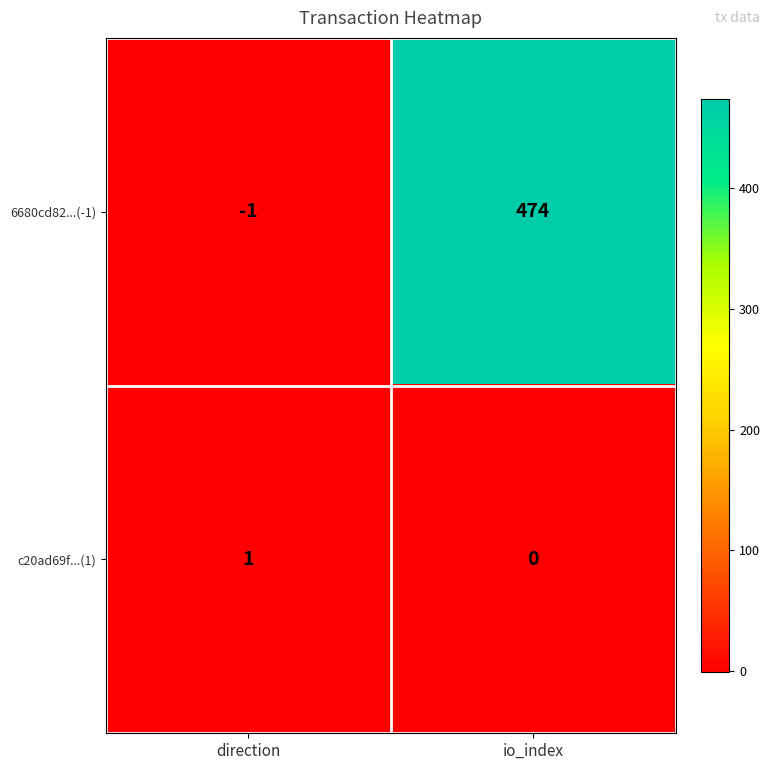

What is the sum of the 6680cd82...(-1) values at io_index and direction?

473